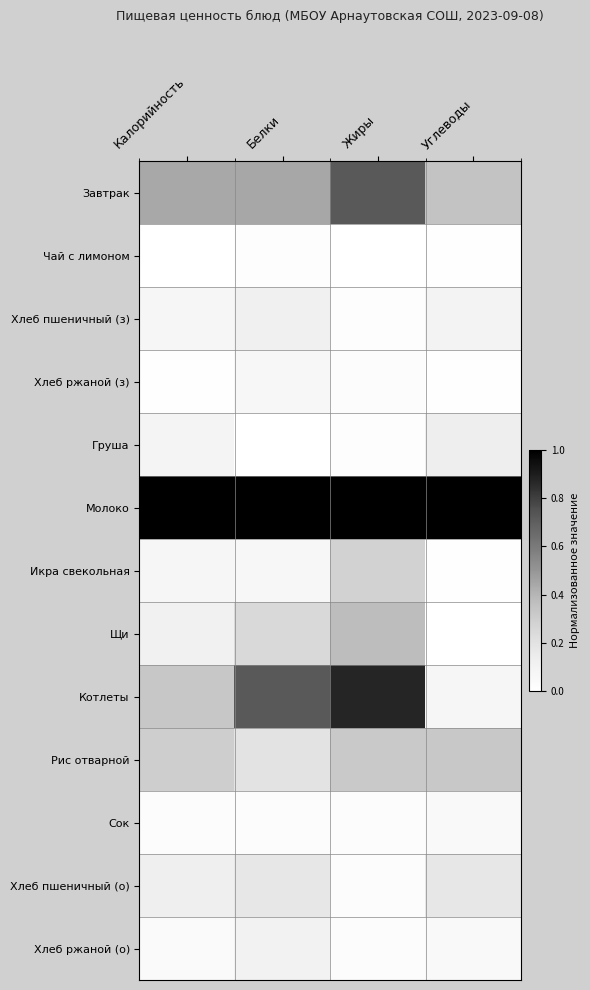

Reading left to right, transcribe all the data shown in this chart.

Завтрак: Калорийность=0.4	Белки=0.4	Жиры=0.7	Углеводы=0.3
Чай с лимоном: Калорийность=0.0	Белки=0.0	Жиры=0.0	Углеводы=0.0
Хлеб пшеничный (з): Калорийность=0.1	Белки=0.1	Жиры=0.0	Углеводы=0.1
Хлеб ржаной (з): Калорийность=0.0	Белки=0.1	Жиры=0.0	Углеводы=0.0
Груша: Калорийность=0.1	Белки=0.0	Жиры=0.0	Углеводы=0.1
Молоко: Калорийность=1.0	Белки=1.0	Жиры=1.0	Углеводы=1.0
Икра свекольная: Калорийность=0.1	Белки=0.1	Жиры=0.3	Углеводы=0.0
Щи: Калорийность=0.1	Белки=0.2	Жиры=0.4	Углеводы=0.0
Котлеты: Калорийность=0.3	Белки=0.7	Жиры=0.9	Углеводы=0.1
Рис отварной: Калорийность=0.3	Белки=0.2	Жиры=0.3	Углеводы=0.3
Сок: Калорийность=0.0	Белки=0.0	Жиры=0.0	Углеводы=0.0
Хлеб пшеничный (о): Калорийность=0.1	Белки=0.2	Жиры=0.0	Углеводы=0.2
Хлеб ржаной (о): Калорийность=0.0	Белки=0.1	Жиры=0.0	Углеводы=0.0